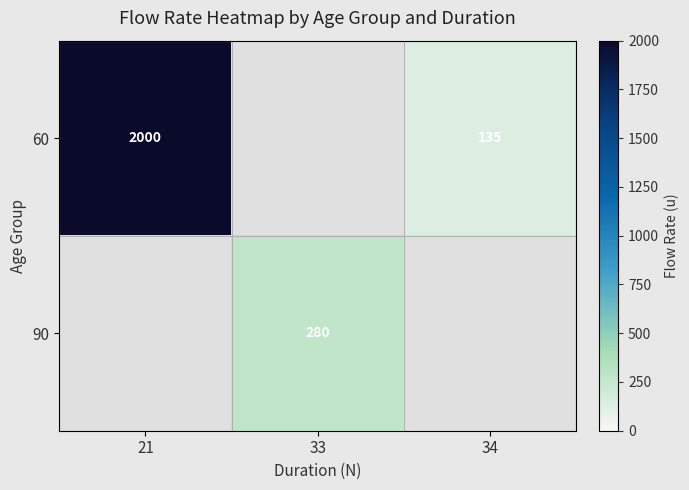

The 60 series shows 66 at 34. True or false?

False